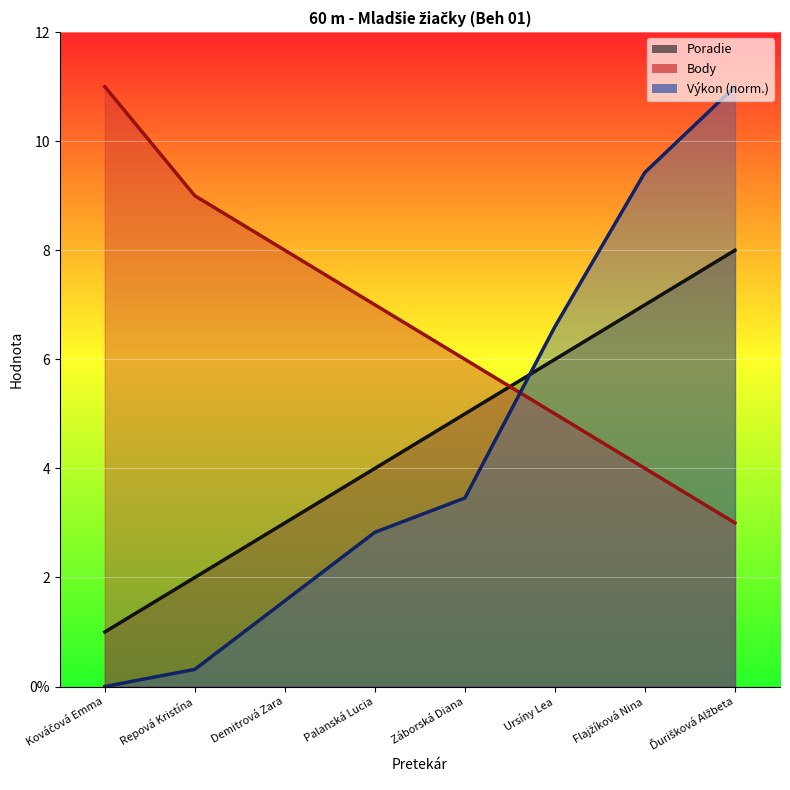

Reading left to right, extract all data points from this chart.

Poradie: Kováčová Emma=1.0	Repová Kristína=2.0	Demitrová Zara=3.0	Palanská Lucia=4.0	Záborská Diana=5.0	Ursíny Lea=6.0	Flajžíková Nina=7.0	Ďurišková Alžbeta=8.0
Body: Kováčová Emma=11.0	Repová Kristína=9.0	Demitrová Zara=8.0	Palanská Lucia=7.0	Záborská Diana=6.0	Ursíny Lea=5.0	Flajžíková Nina=4.0	Ďurišková Alžbeta=3.0
Výkon: Kováčová Emma=0.0	Repová Kristína=0.3	Demitrová Zara=1.6	Palanská Lucia=2.8	Záborská Diana=3.5	Ursíny Lea=6.6	Flajžíková Nina=9.4	Ďurišková Alžbeta=11.0